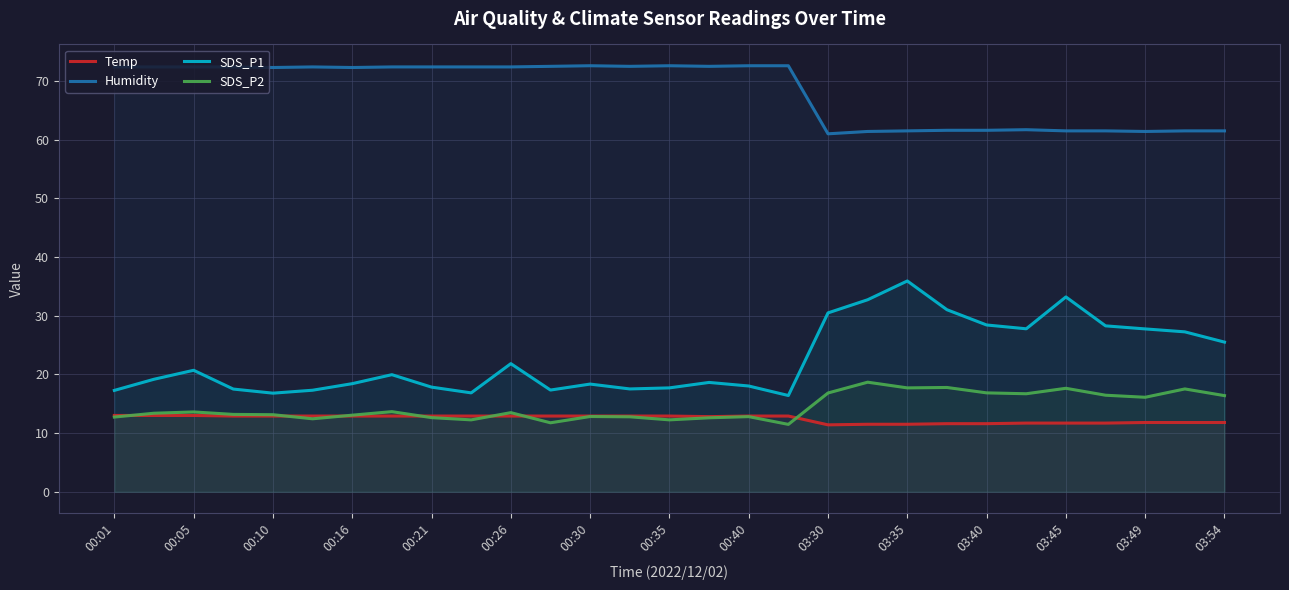

Reading right to left, extract all data points from this chart.

Temp: 11.8	11.8	11.8	11.7	11.7	11.7	11.6	11.6	11.5	11.5	11.4	12.9	12.9	12.8	12.9	12.9	12.9	12.9	12.9	12.9	12.9	12.9	12.9	12.9	12.9	12.9	13.0	13.0	13.0
Humidity: 61.5	61.5	61.4	61.5	61.5	61.7	61.6	61.6	61.5	61.4	61.0	72.6	72.6	72.5	72.6	72.5	72.6	72.5	72.4	72.4	72.4	72.4	72.3	72.4	72.3	72.4	72.4	72.4	72.4
SDS_P1: 25.5	27.2	27.8	28.3	33.2	27.8	28.4	31.0	35.9	32.7	30.5	16.4	18.0	18.6	17.7	17.5	18.4	17.3	21.8	16.9	17.8	19.9	18.4	17.3	16.8	17.5	20.7	19.2	17.3
SDS_P2: 16.4	17.5	16.1	16.4	17.6	16.7	16.9	17.8	17.7	18.7	16.8	11.5	12.8	12.6	12.2	12.8	12.8	11.8	13.5	12.2	12.6	13.7	13.1	12.4	13.1	13.2	13.6	13.4	12.7